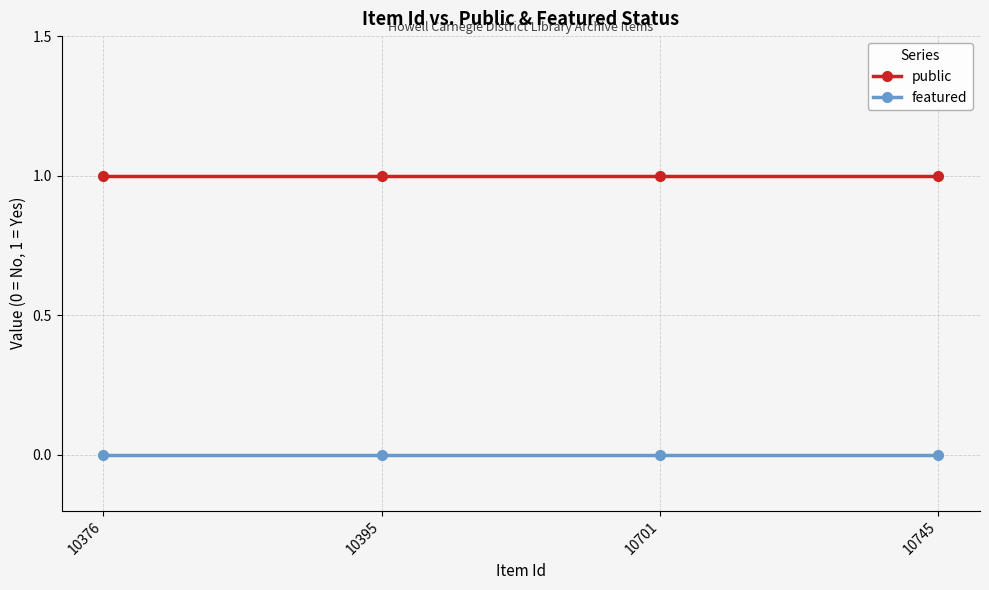

True or false: featured and public cross at least once.

False